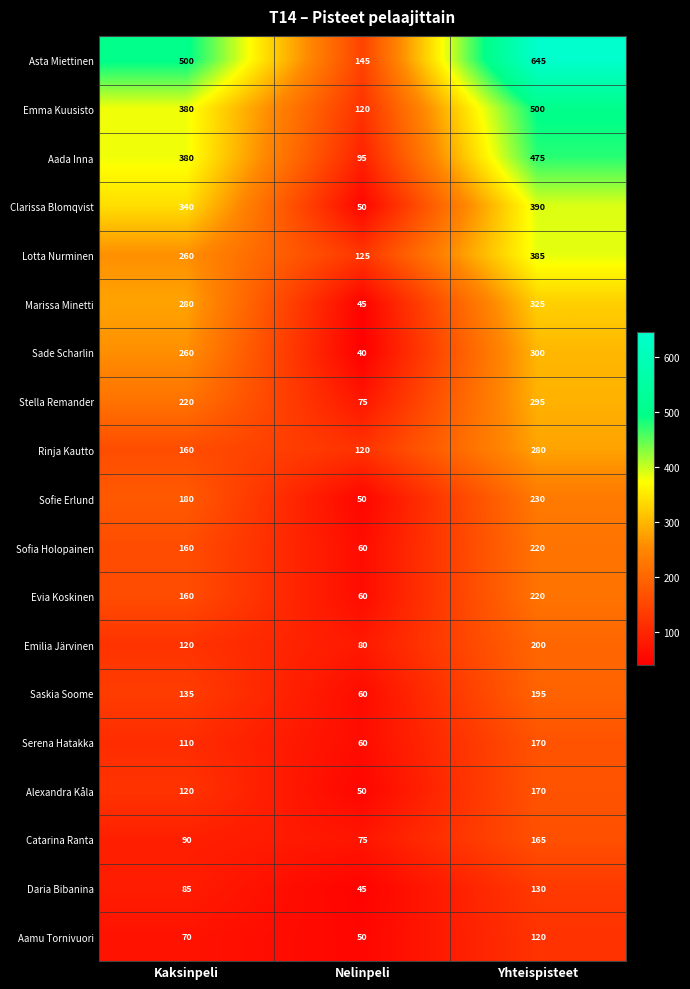

What is the sum of all Emilia Järvinen values?

400